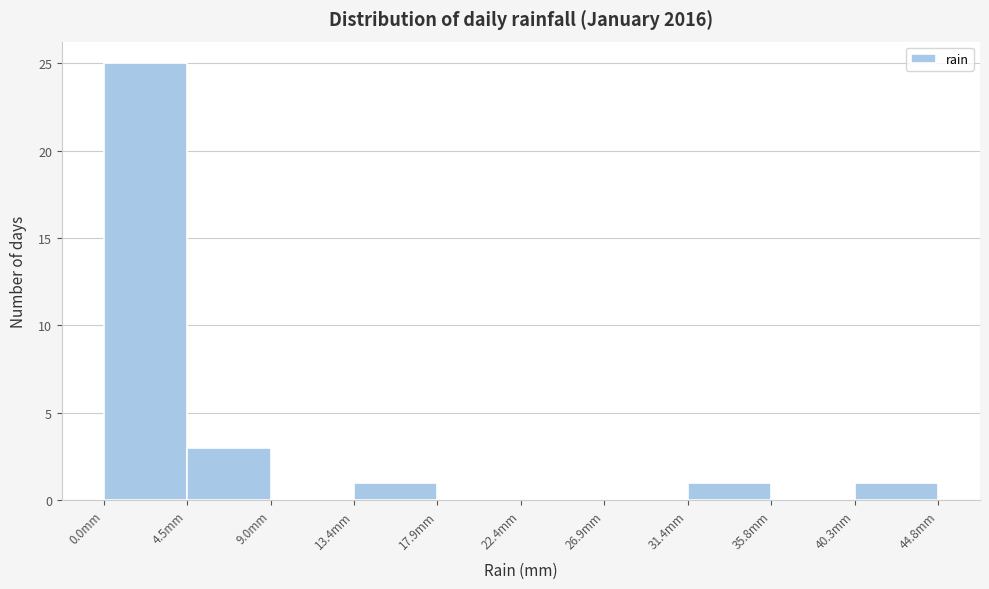

Reading left to right, list every bar in this chart as the range it spans on the x-axis followed by its height. Neither the bar edges nor the heights are printed on the chart, so give them approximately, as read against the axes.

0.0 to 4.5: 25
4.5 to 9.0: 3
9.0 to 13.5: 0
13.5 to 18.0: 1
18.0 to 22.5: 0
22.5 to 27.0: 0
27.0 to 31.5: 0
31.5 to 36.0: 1
36.0 to 40.5: 0
40.5 to 45.0: 1